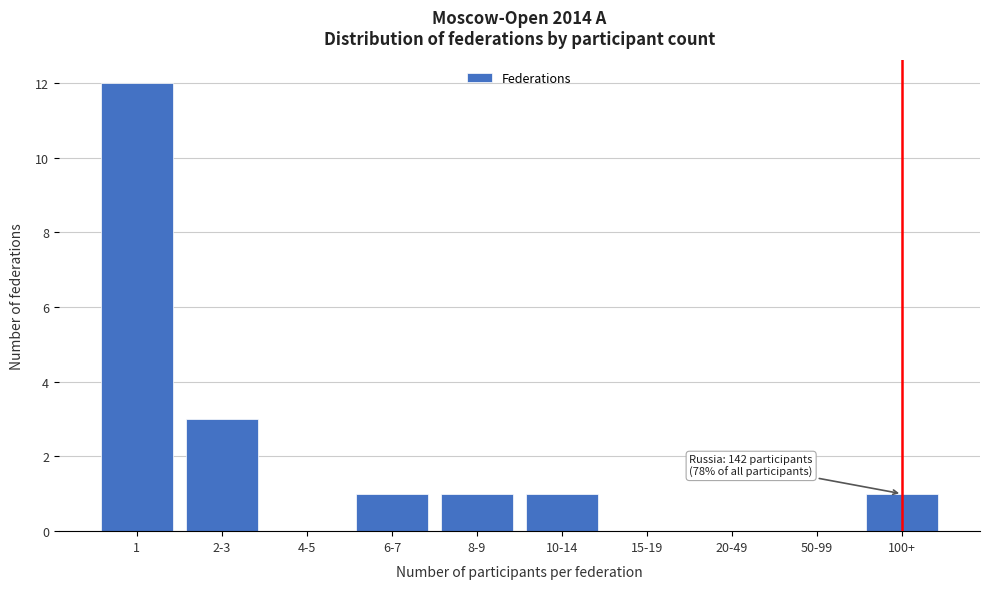

Reading left to right, extract all data points from this chart.

1=12	2-3=3	4-5=0	6-7=1	8-9=1	10-14=1	15-19=0	20-49=0	50-99=0	100+=1